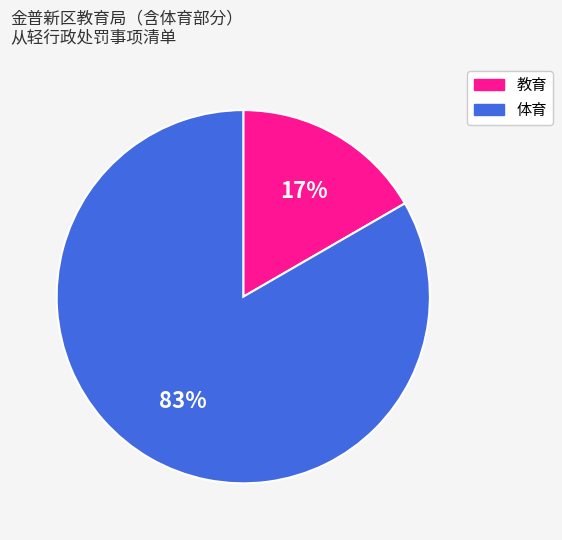

Which has a higher value, 体育 or 教育?

体育